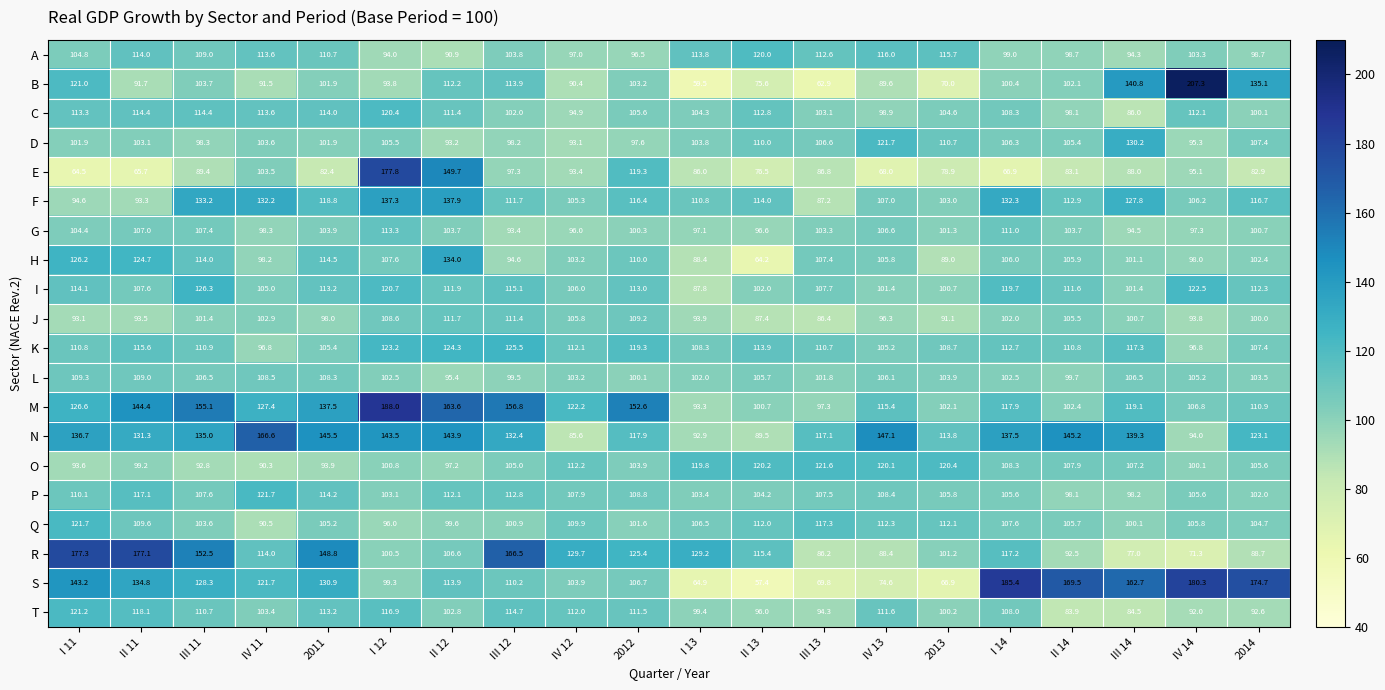

What is the sum of all L values?

2079.2